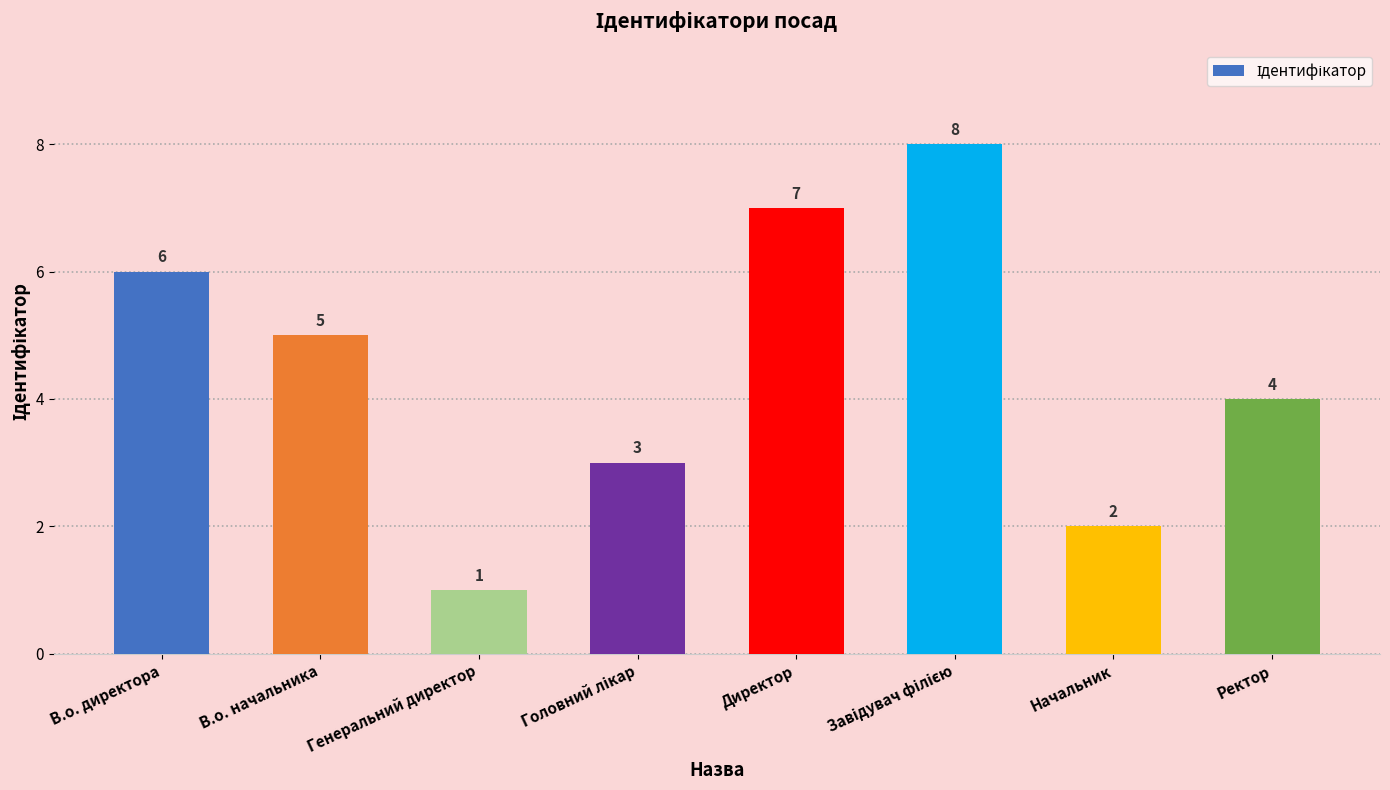

At which label does the data first exceed 5?

В.о. директора